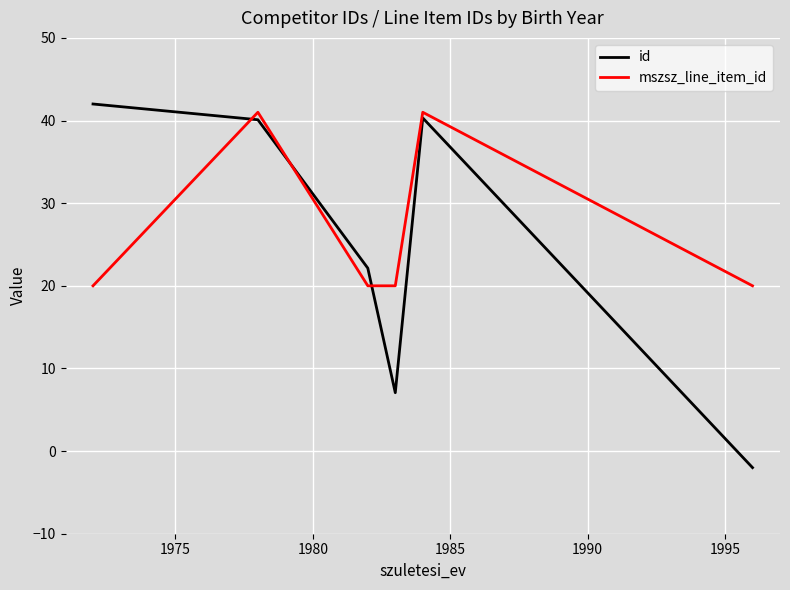

What is the maximum value shown in the chart?

42.0